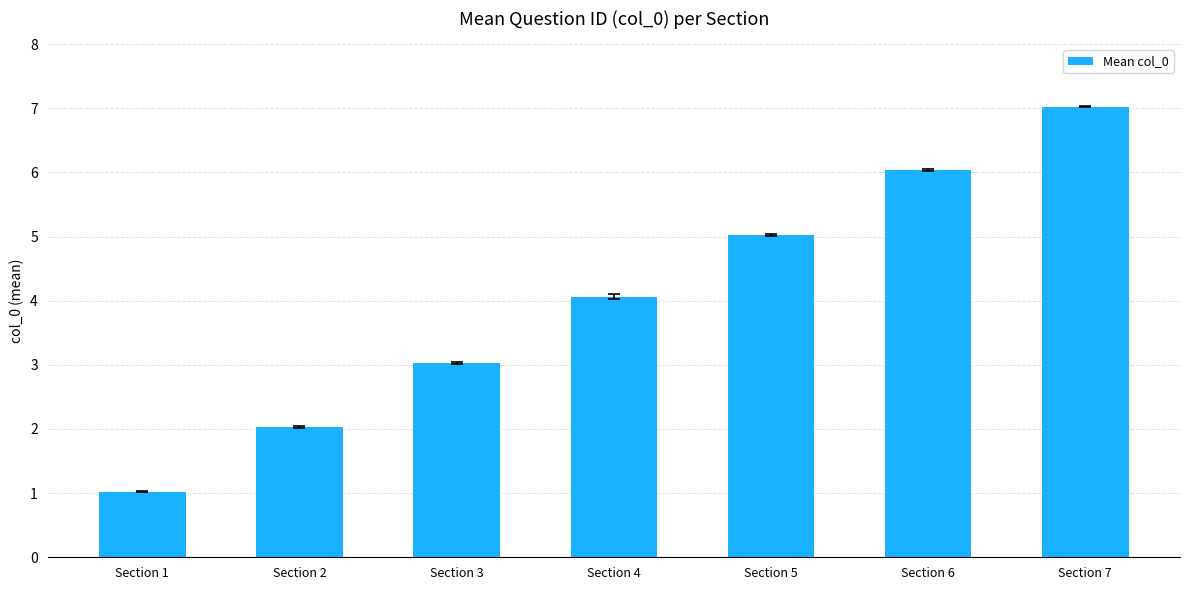

Count the number of data series in this chart.

1